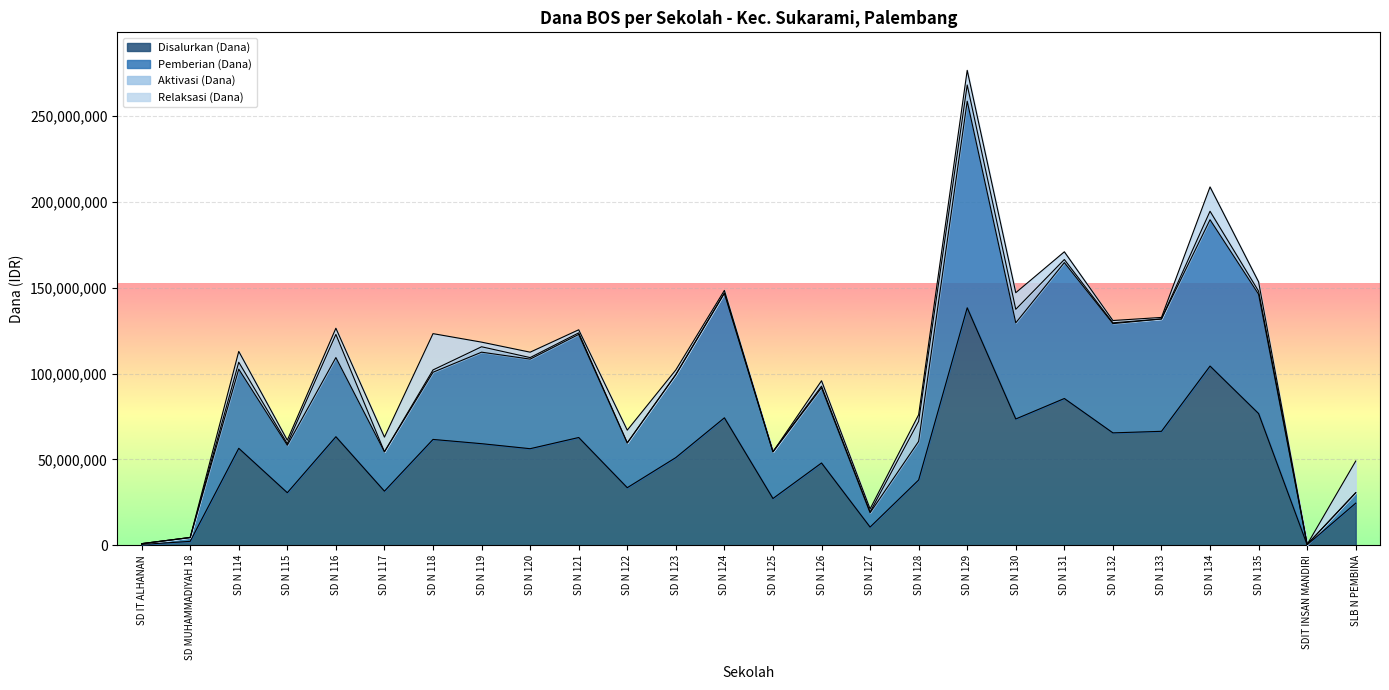

What is the spread (max minus min) of values at SD N 117?

22950000